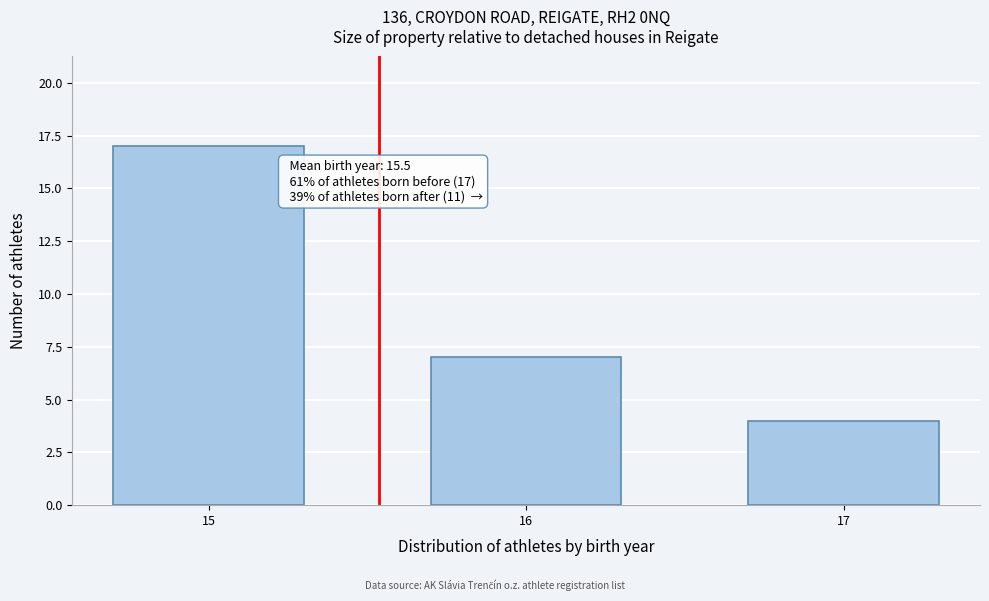

Reading left to right, what are all the values shown in this chart?

17	7	4